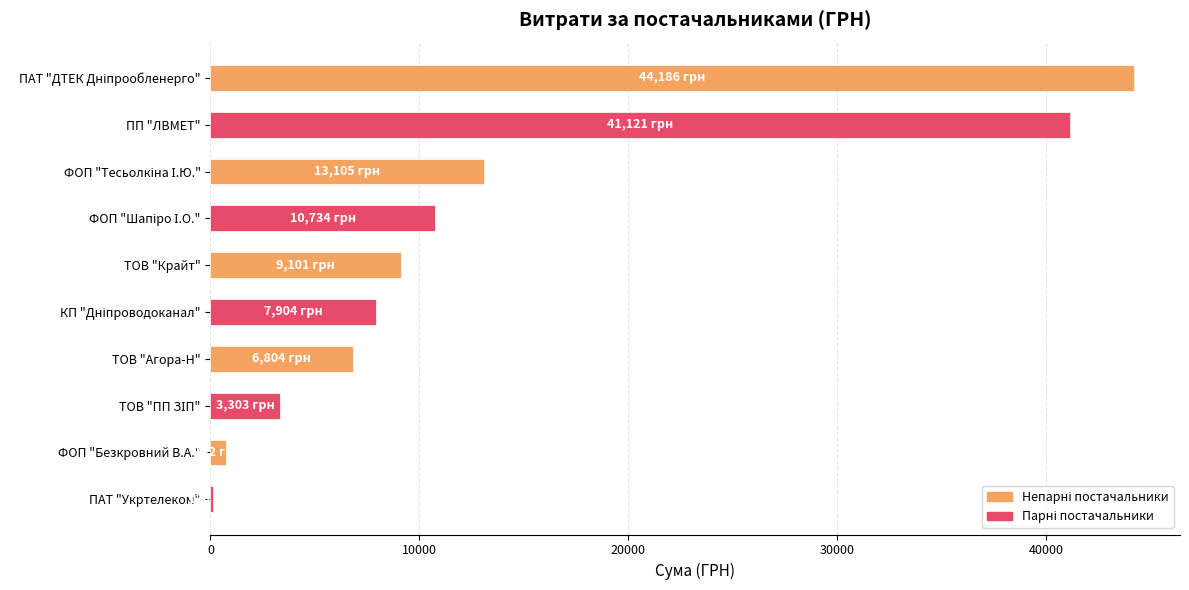

Is it true that the value at ТОВ "Агора-Н" is 6804.0?

True